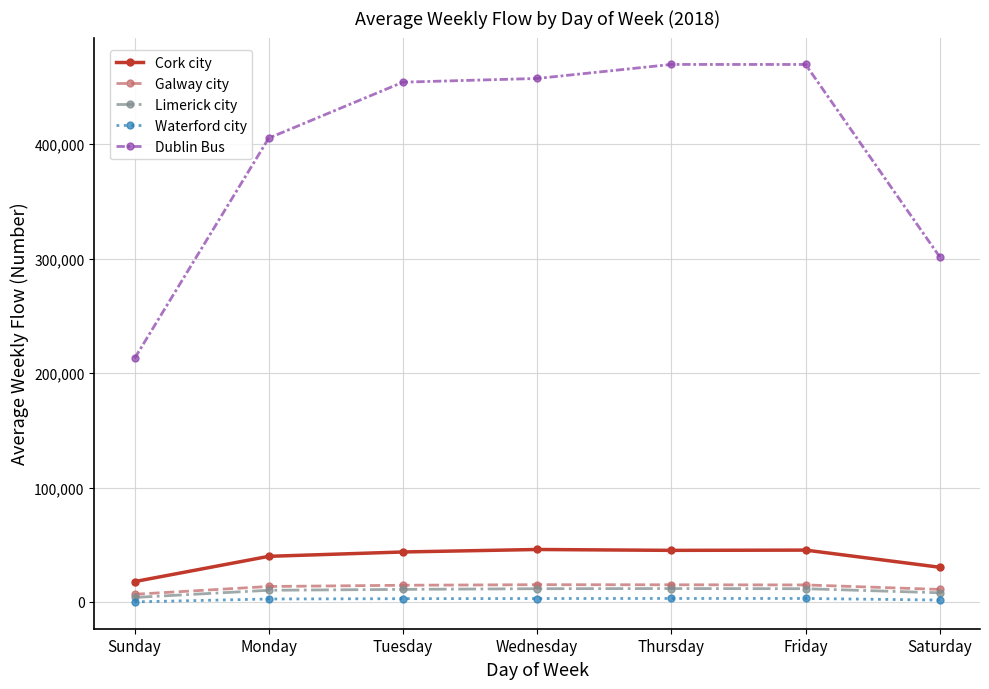

Which series has the widest spread of values?

Dublin Bus